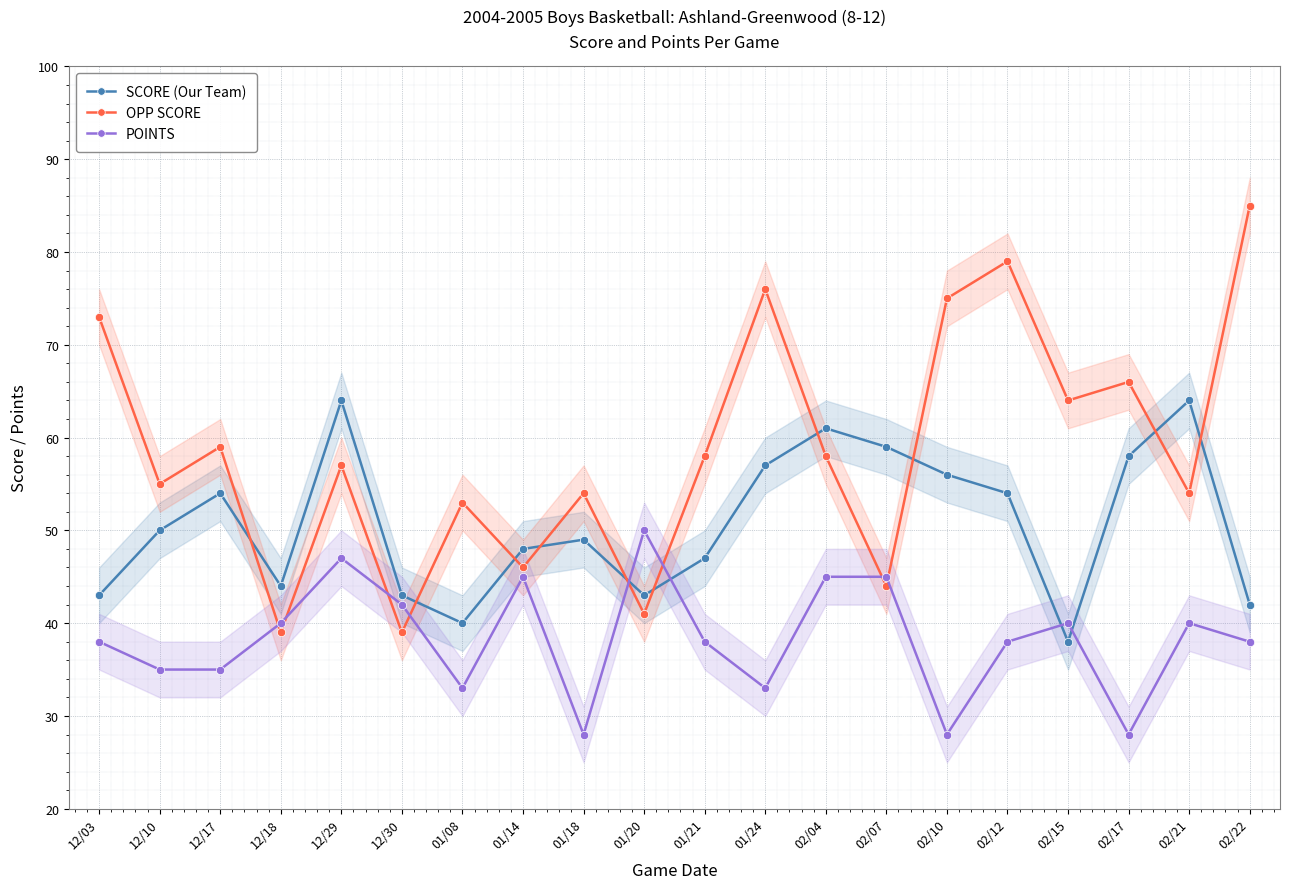

How many categories are shown in the chart?

20